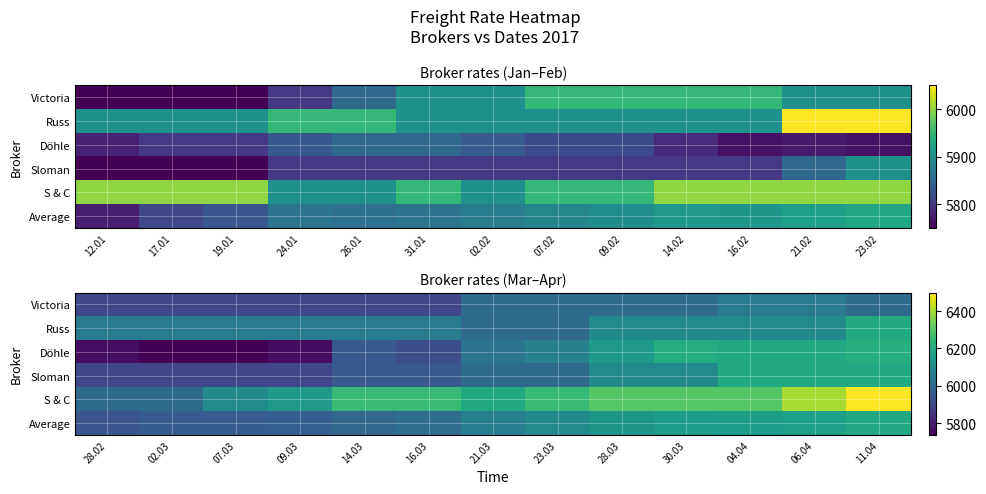

What is the lowest value of the Döhle series?

5736